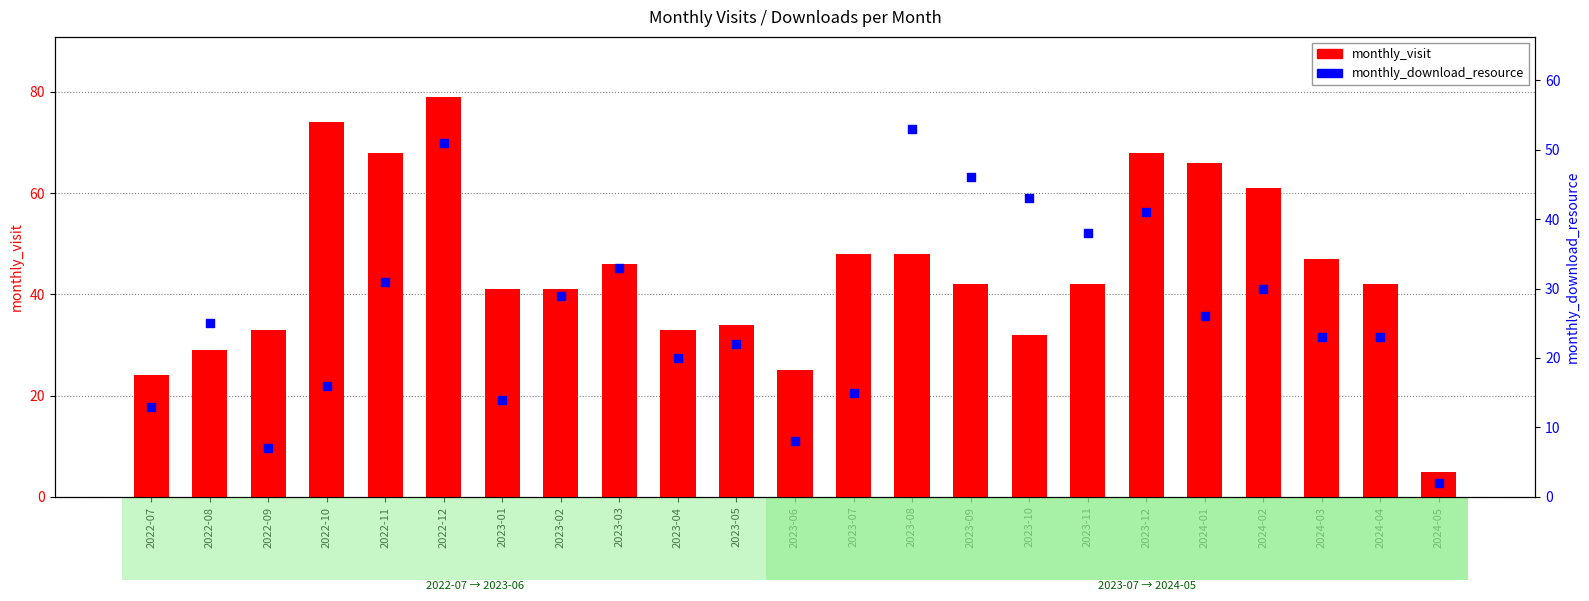

Which series has the largest total across all categories?

monthly_visit